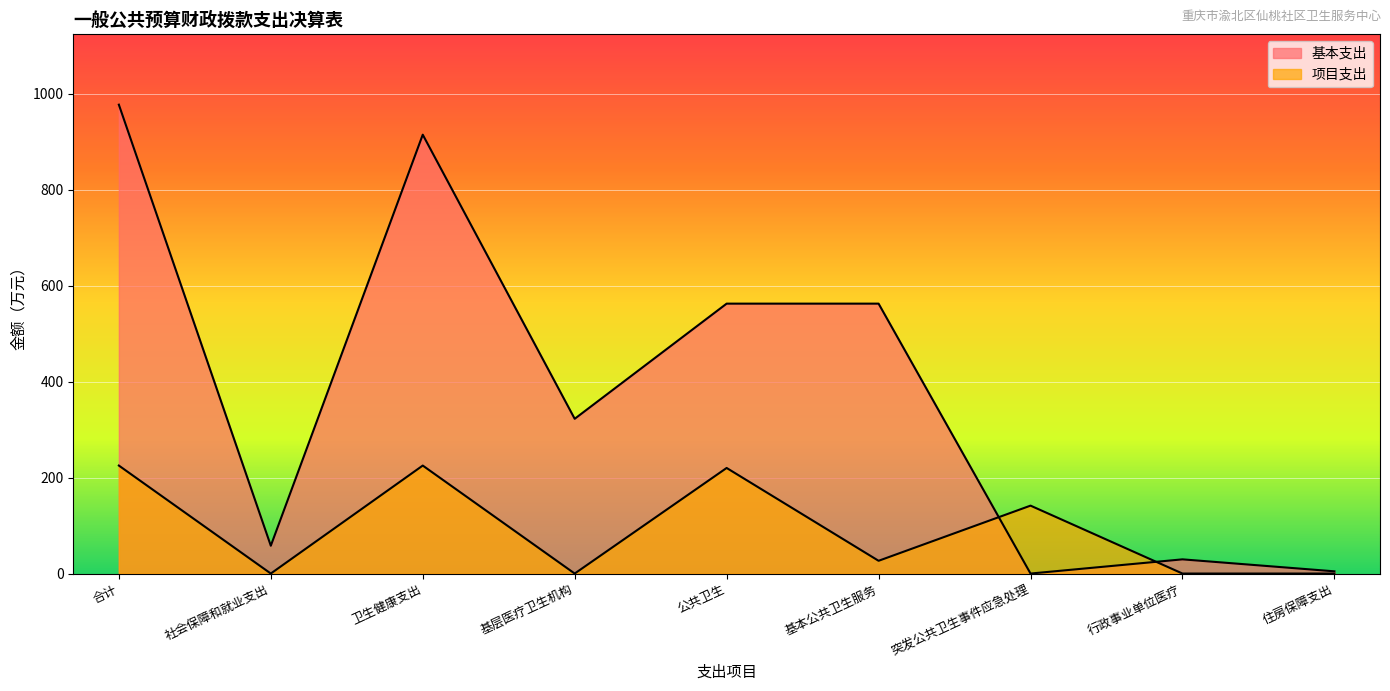

The 基本支出 series shows -487.6 at 突发公共卫生事件应急处理. True or false?

False